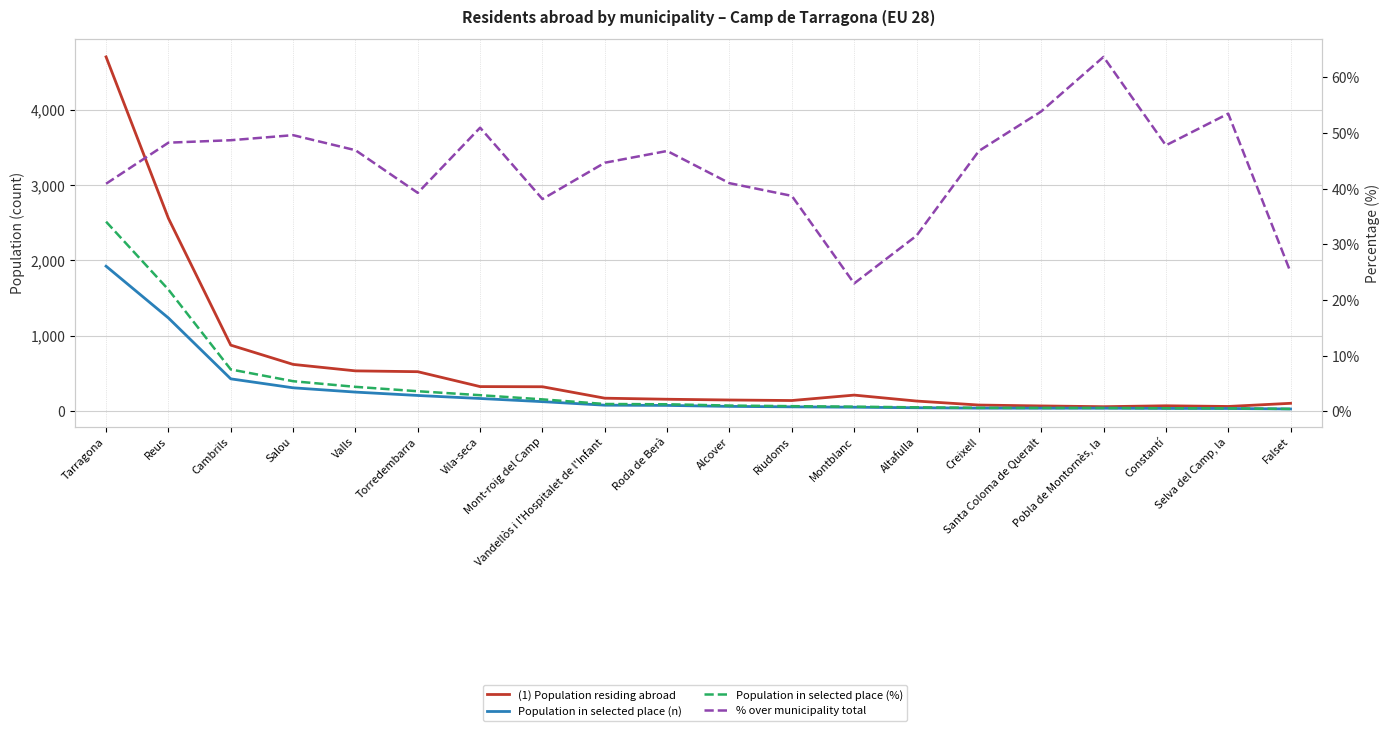

Which series has the largest range (max minus min)?

(1) Population residing abroad